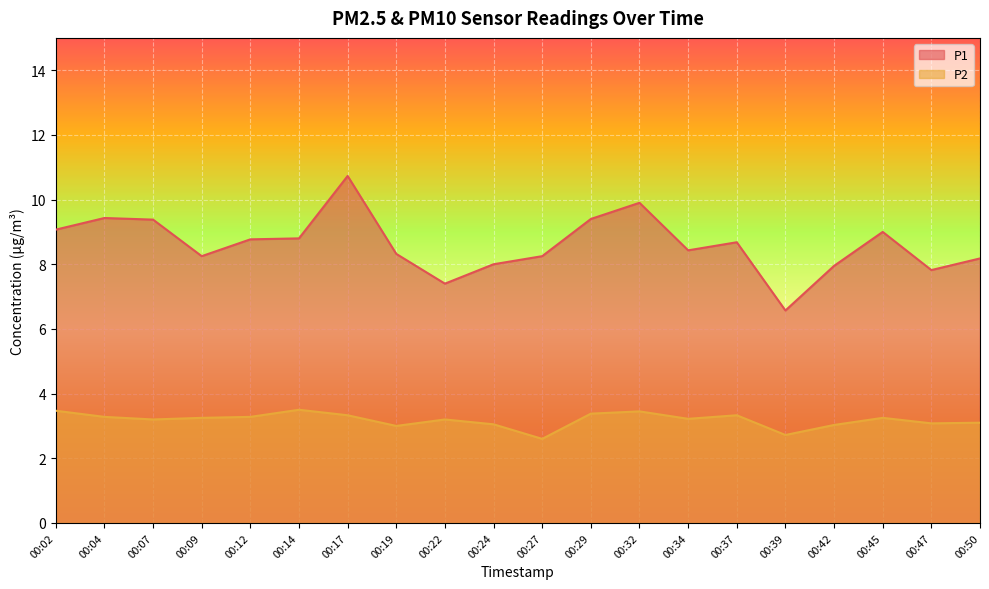

True or false: P1 and P2 intersect in this chart.

False